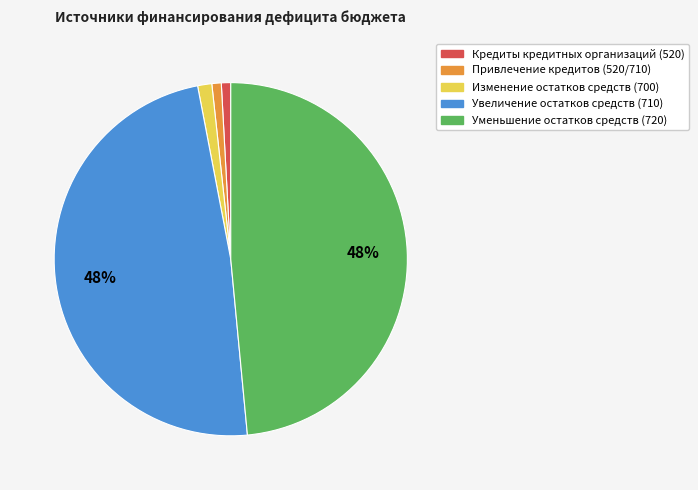

Is the sum of Увеличение остатков средств (710) and Уменьшение остатков средств (720) greater than half?

Yes